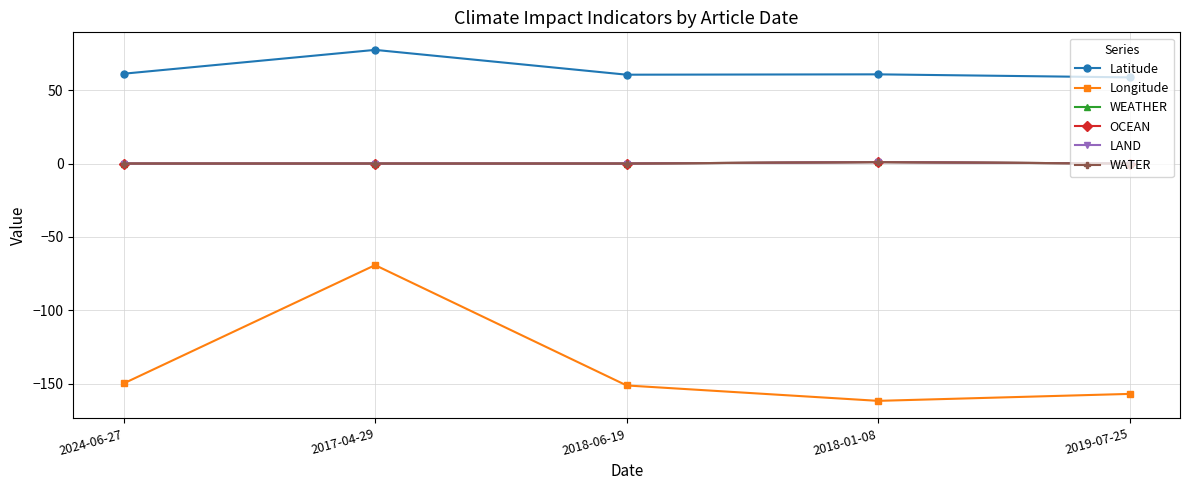

What is the difference between the highest and lowest values at 2018-06-19?

211.8